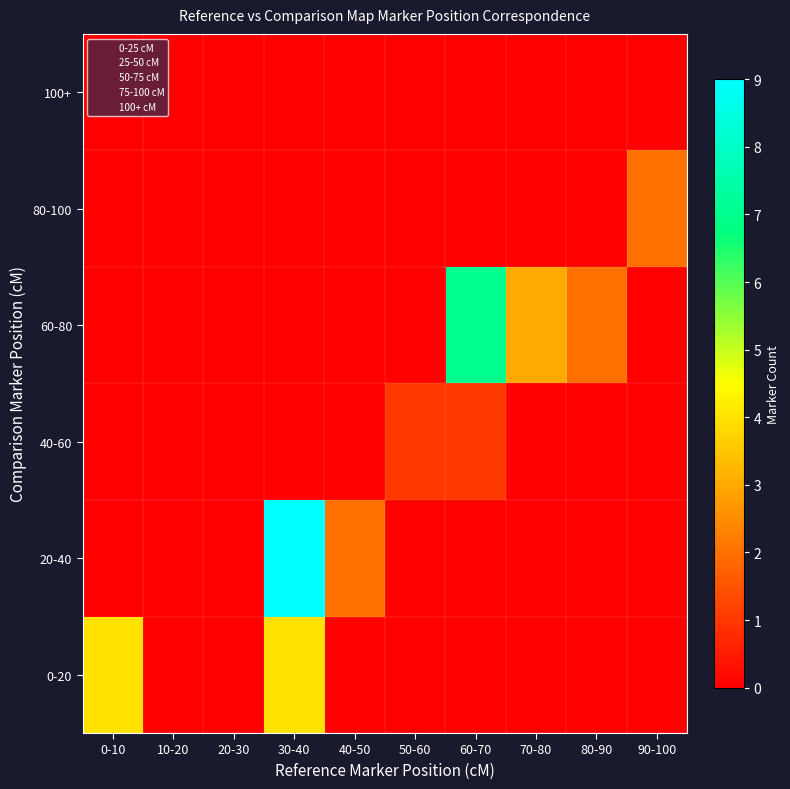

What is the spread (max minus min) of values at 0-10?

4